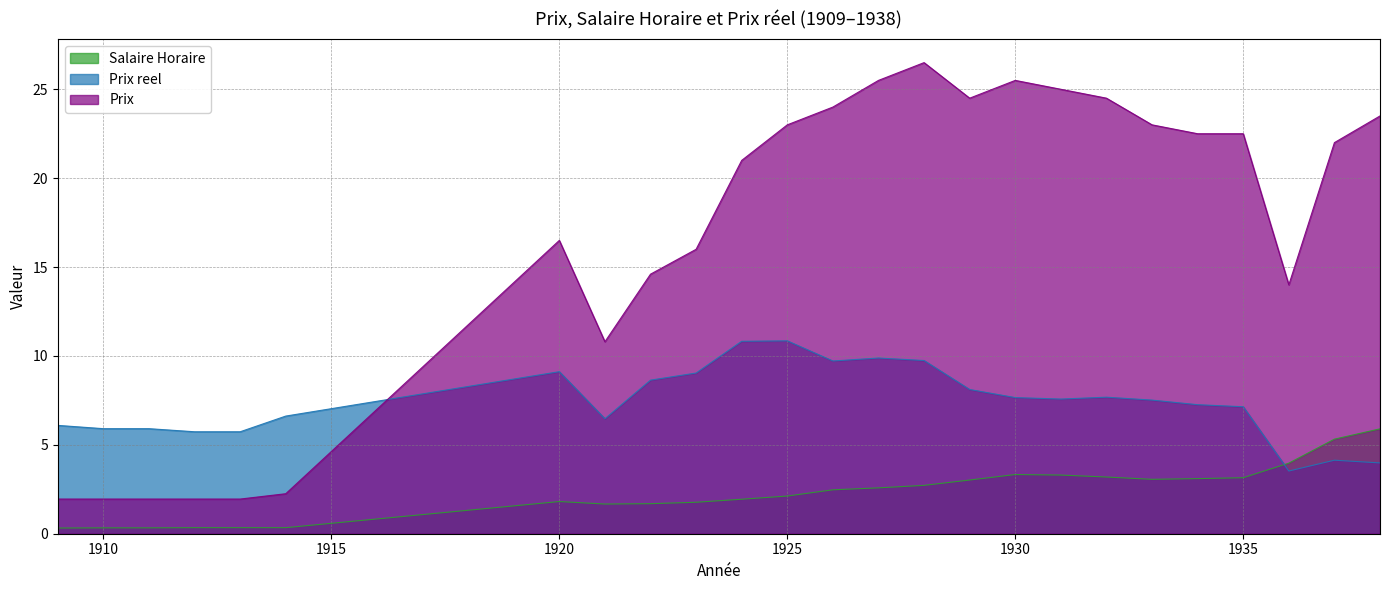

What is the difference between the second highest and second lowest values in the Prix reel series?

6.8